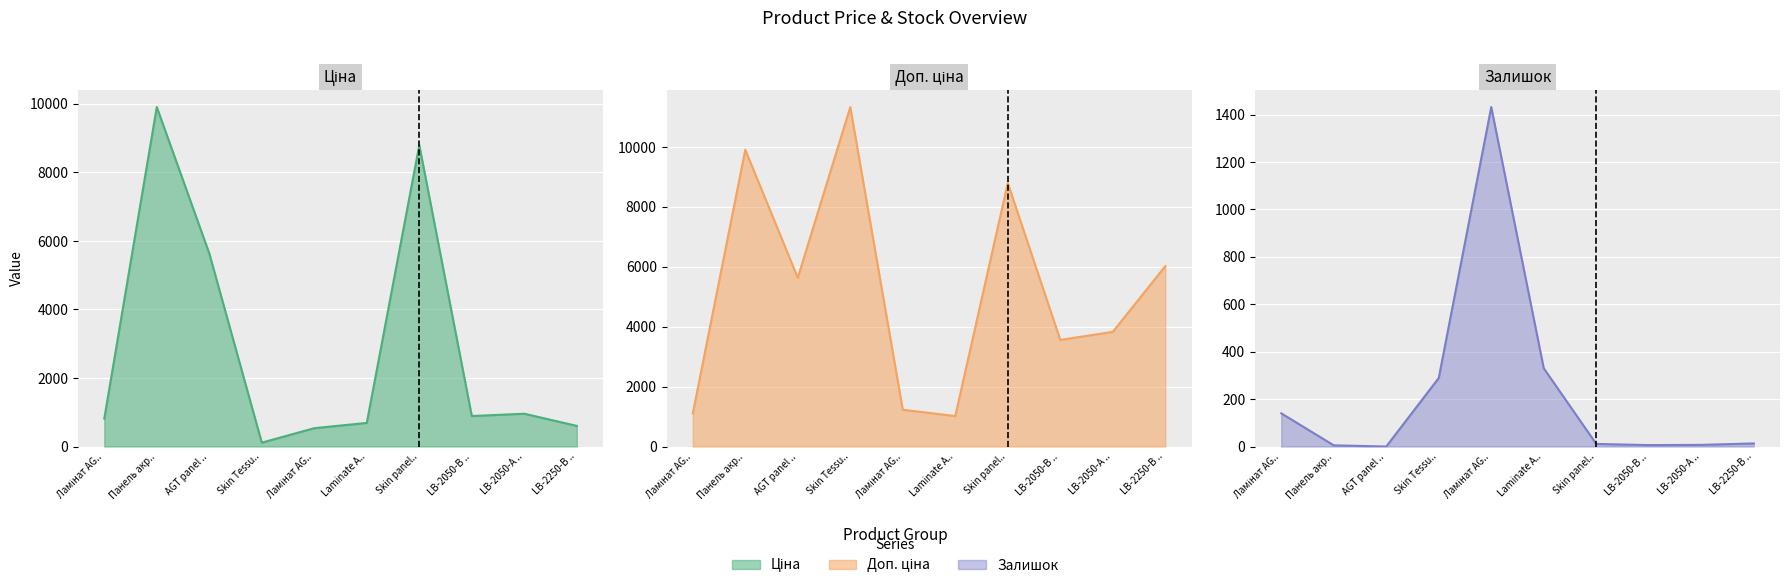

Where is Доп. ціна nearest to the value 6175?

LB-2250-В ..